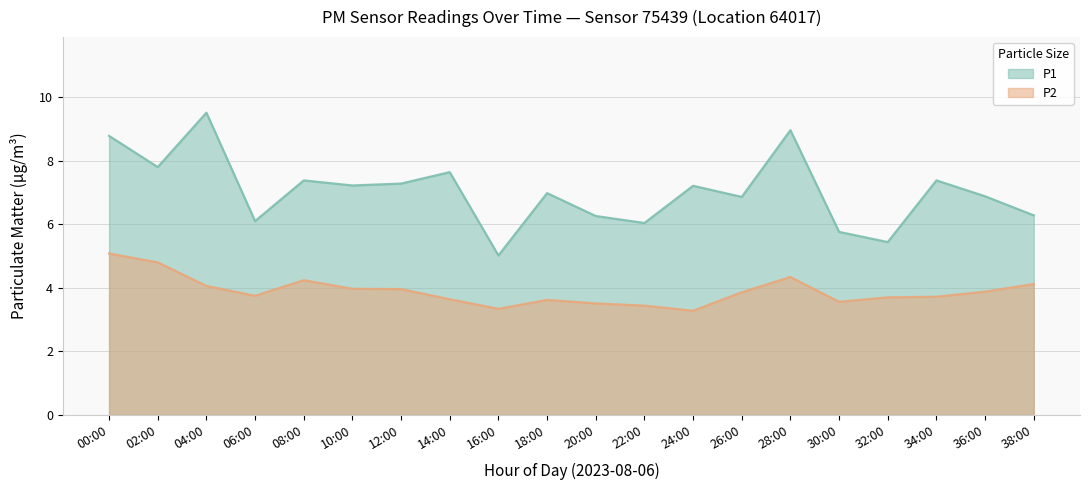

The P2 series shows 7.7 at 28:00. True or false?

False